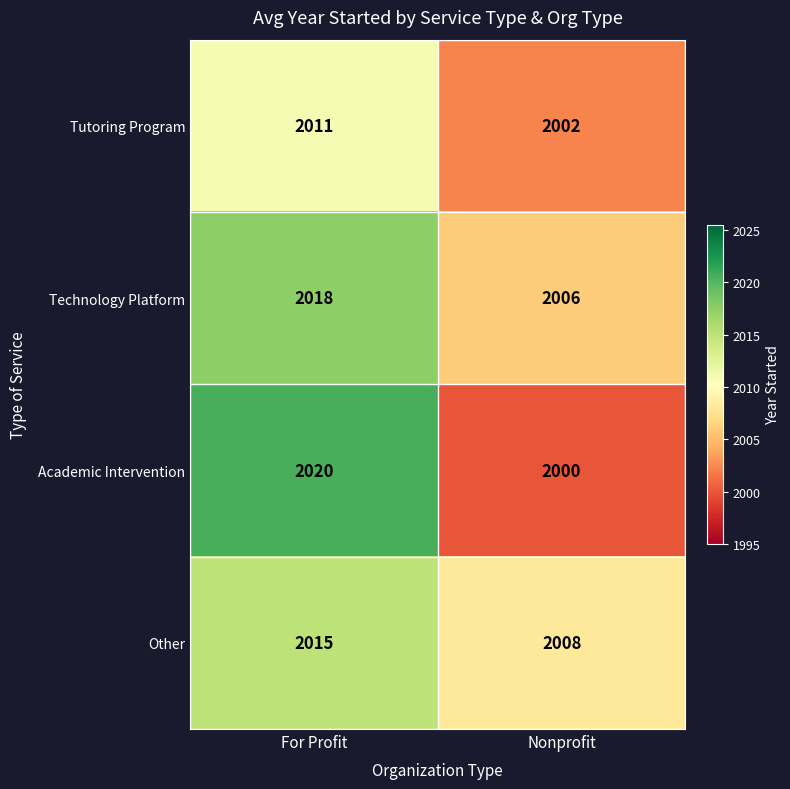

Which series has the largest total across all categories?

Technology Platform